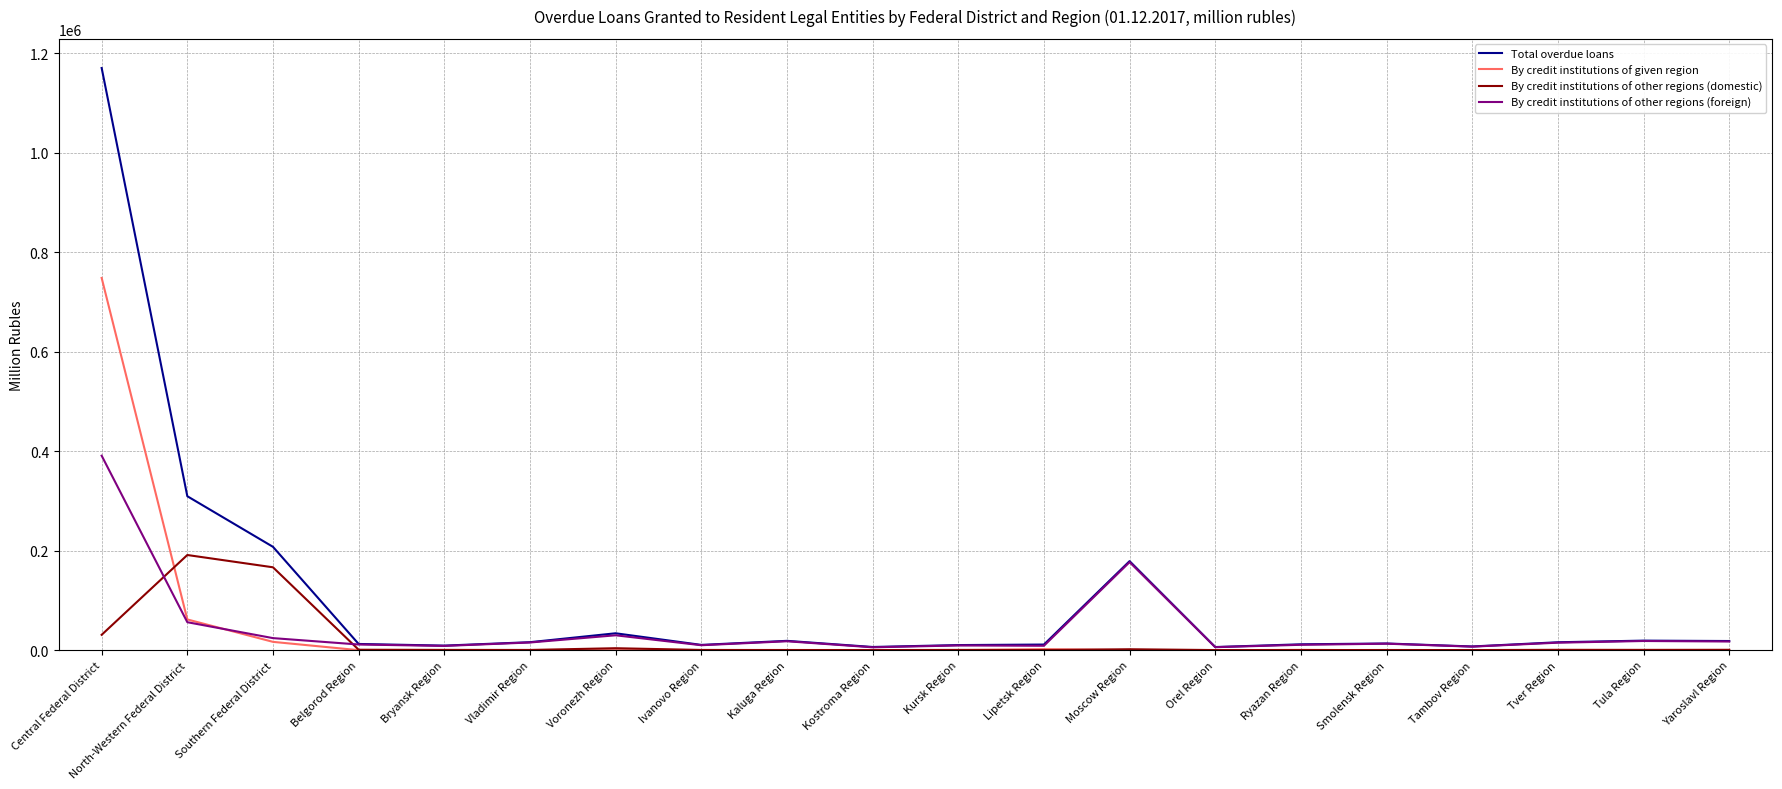

What is the difference between the By credit institutions of other regions (foreign) values at Lipetsk Region and Bryansk Region?

310